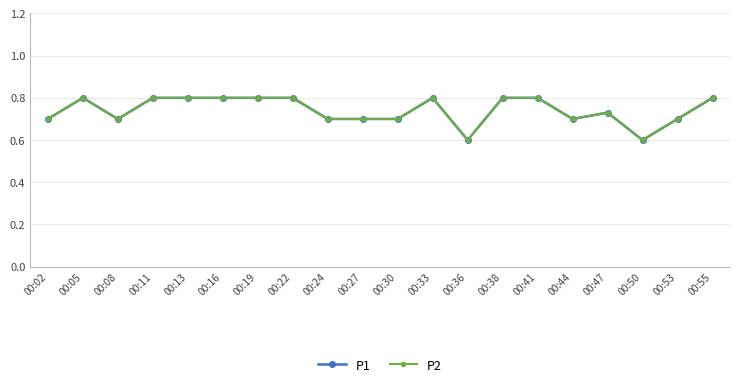

At which category does the chart reach its minimum across all series?

00:36